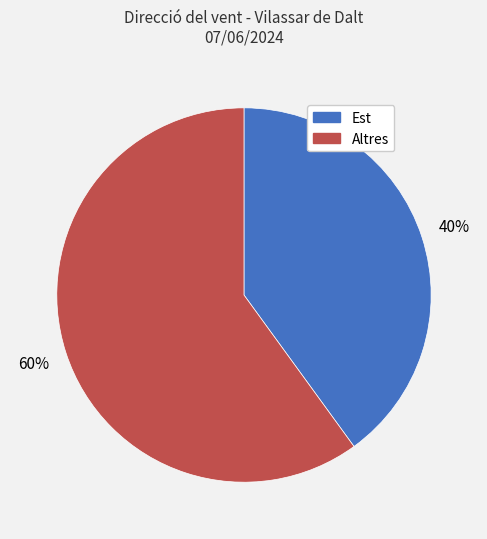

Does any single category account for the majority?

Yes